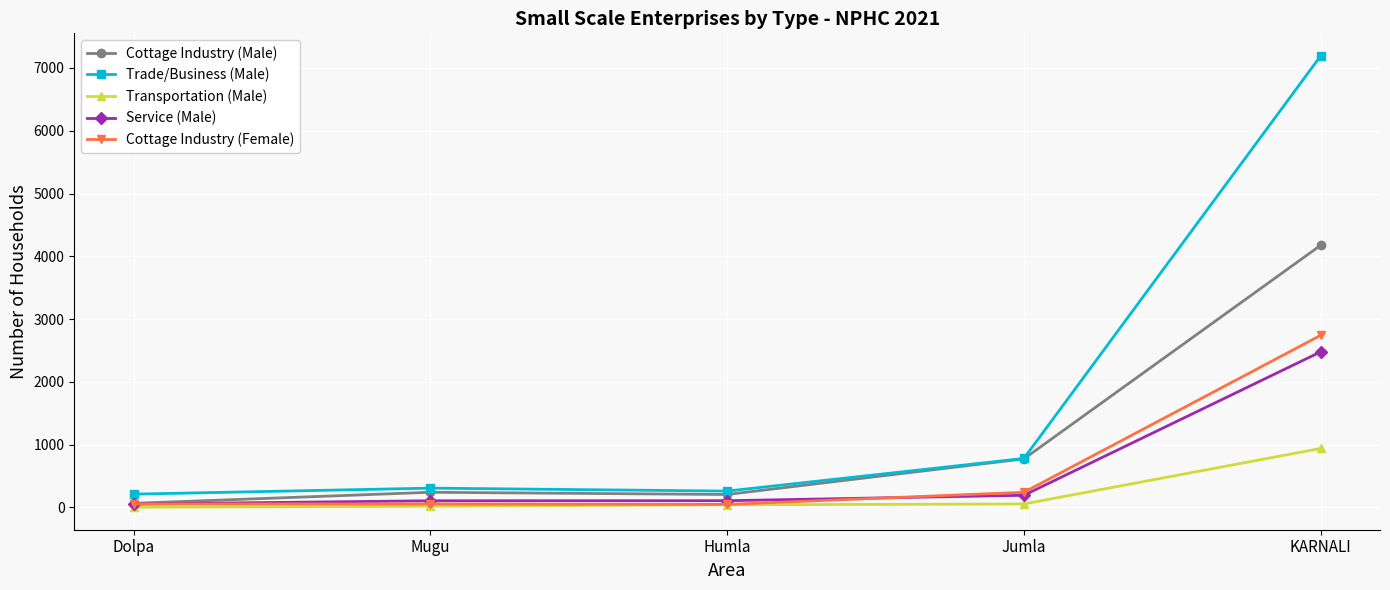

How many categories are shown in the chart?

5